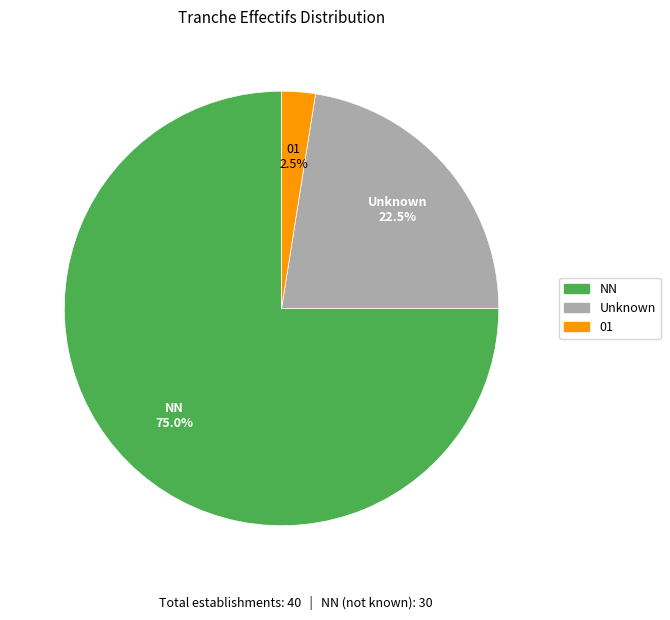

Is there a majority slice in this chart?

Yes